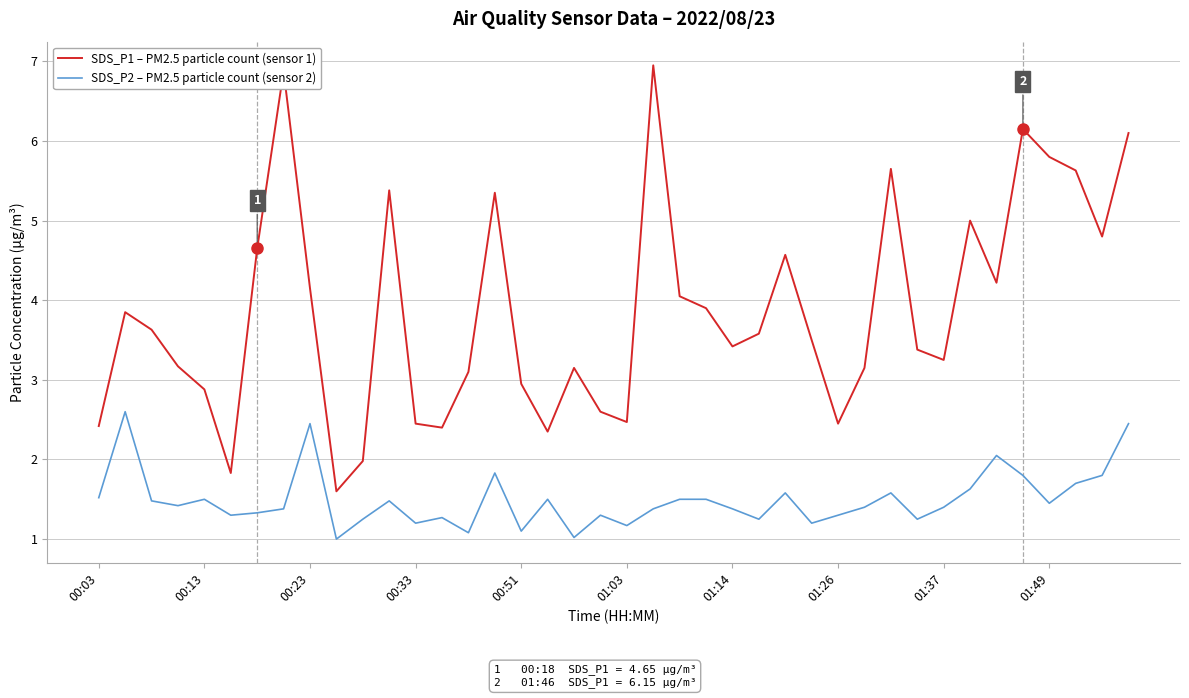

How many lines are shown in the chart?

2